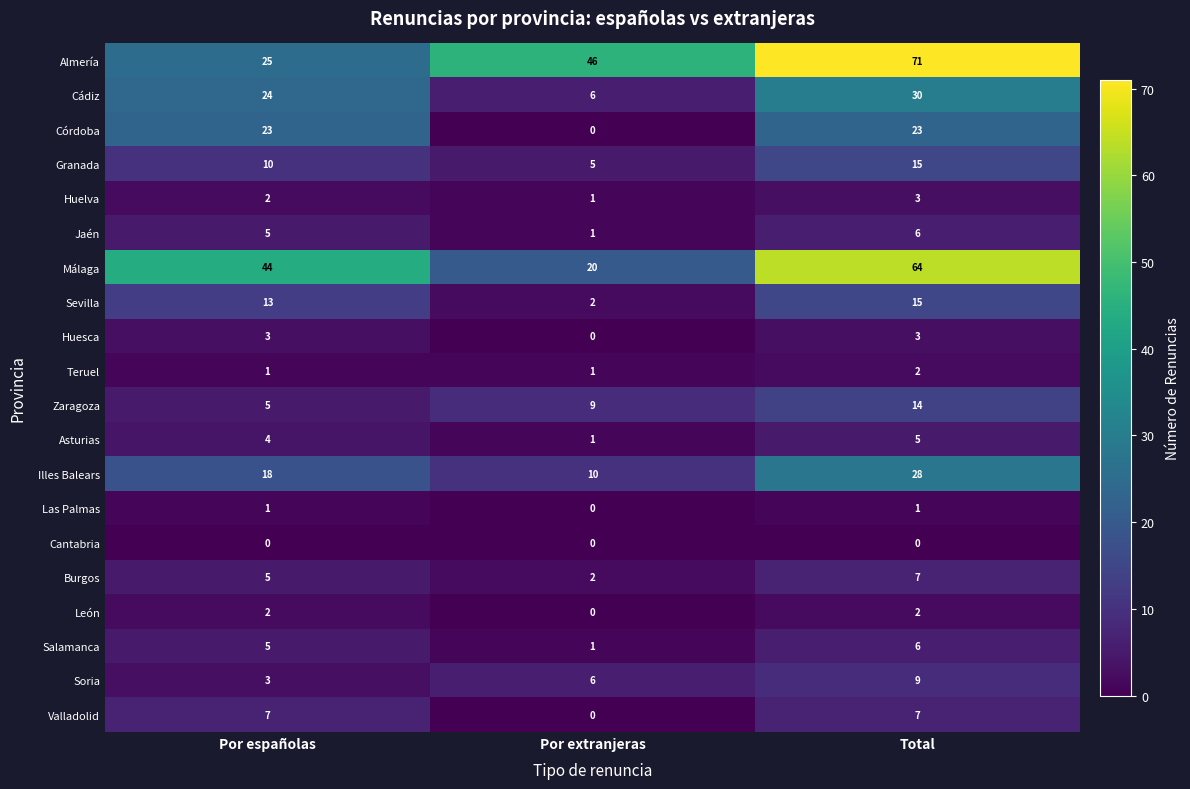

The Jaén series shows 10 at Total. True or false?

False